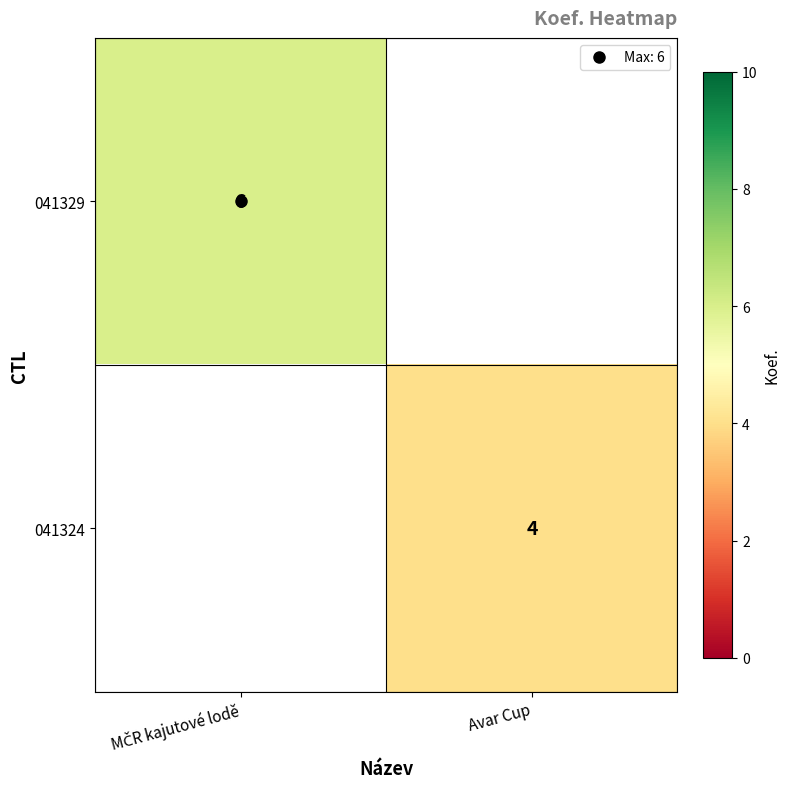

Which label corresponds to the smallest value in the chart?

Avar Cup